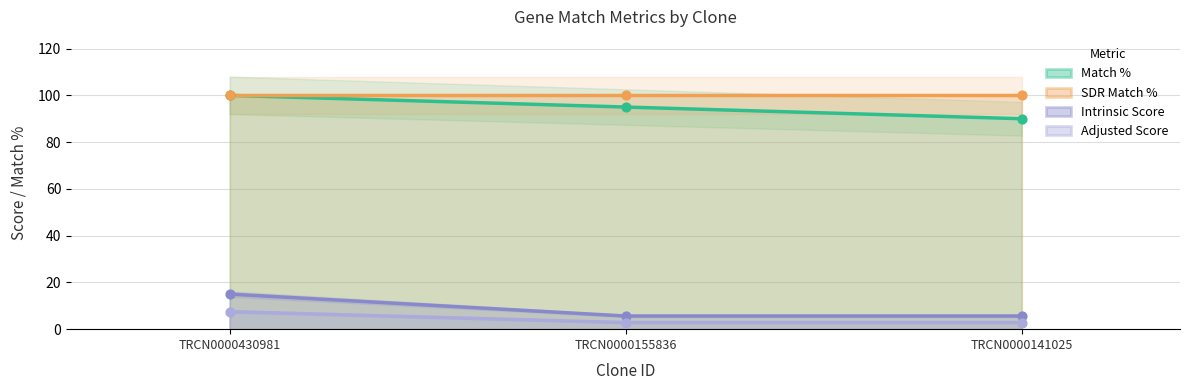

Which series has the largest Y range (max minus min)?

Match %